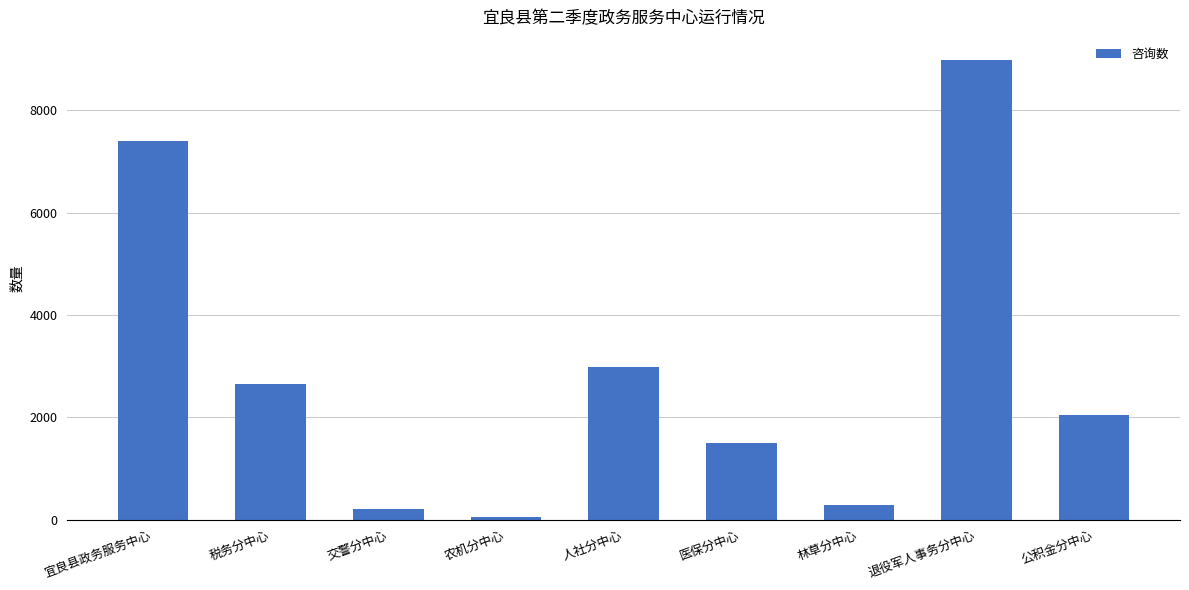

What value does the data have at 交警分中心?

206